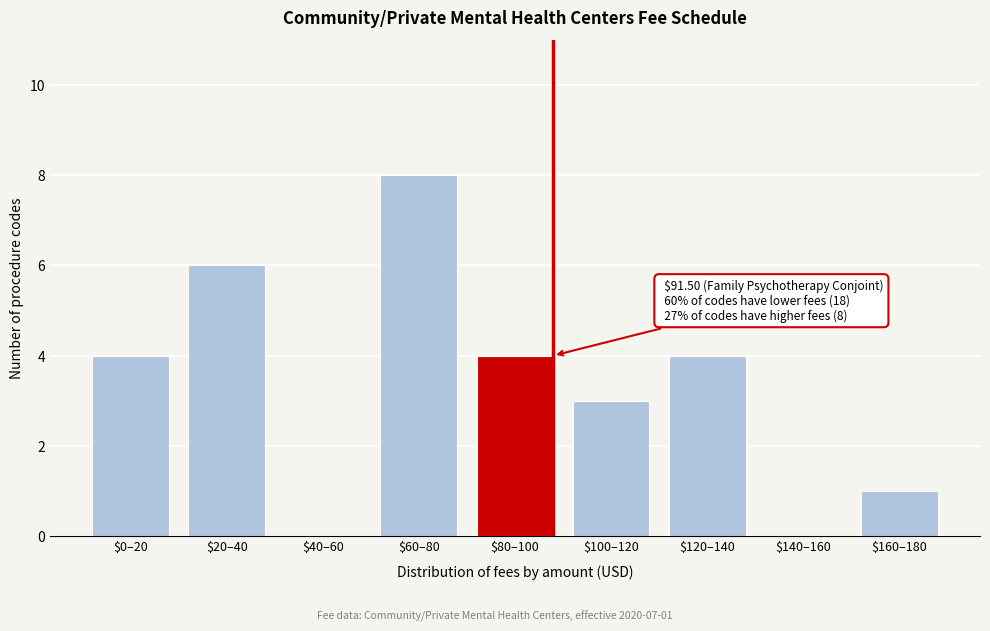

What value does the data have at $60–80?

8